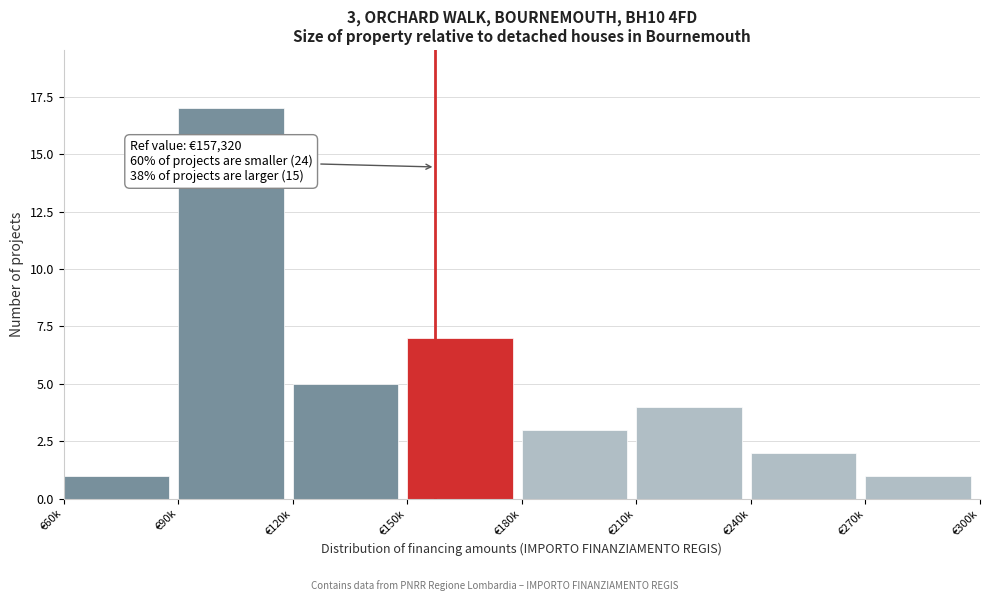

Reading right to left, list all the values displayed in this chart.

€270k=1	€240k=2	€210k=4	€180k=3	€150k=7	€120k=5	€90k=17	€60k=1